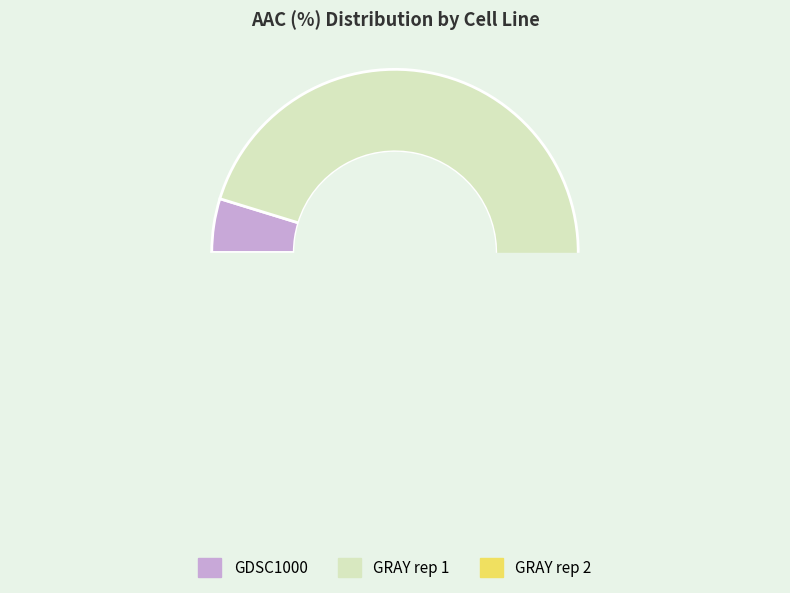

The GDSC1000 slice represents 1% of the pie. True or false?

False